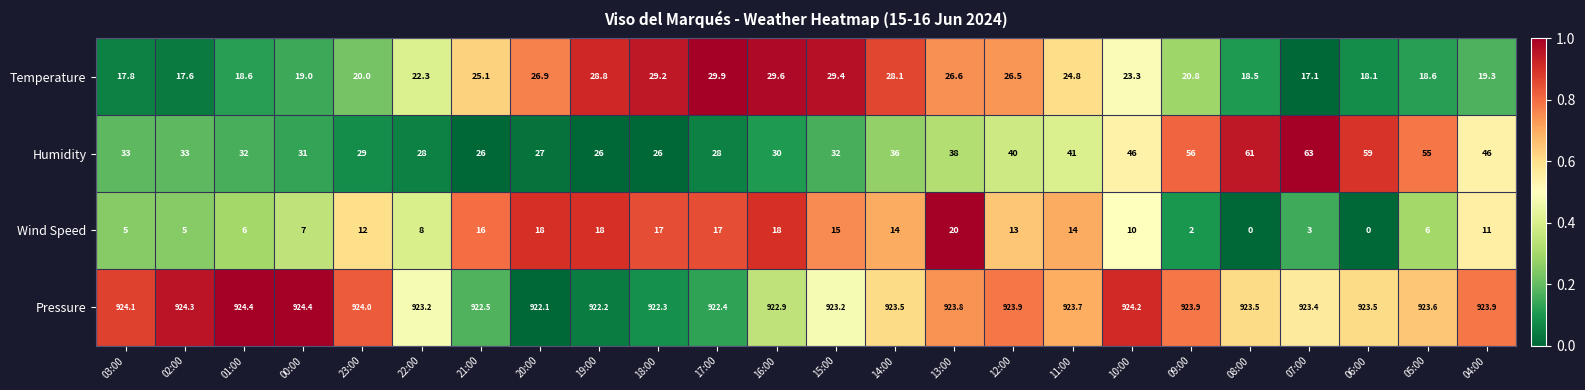

What is the sum of all Temperature values?

555.9